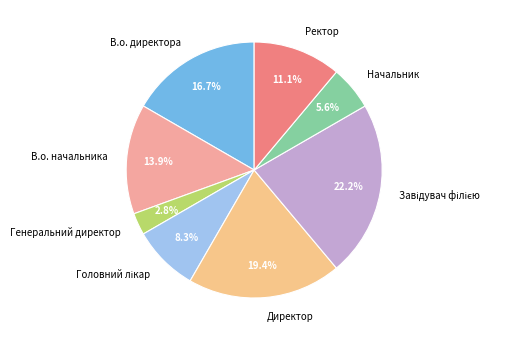

Is there a majority slice in this chart?

No